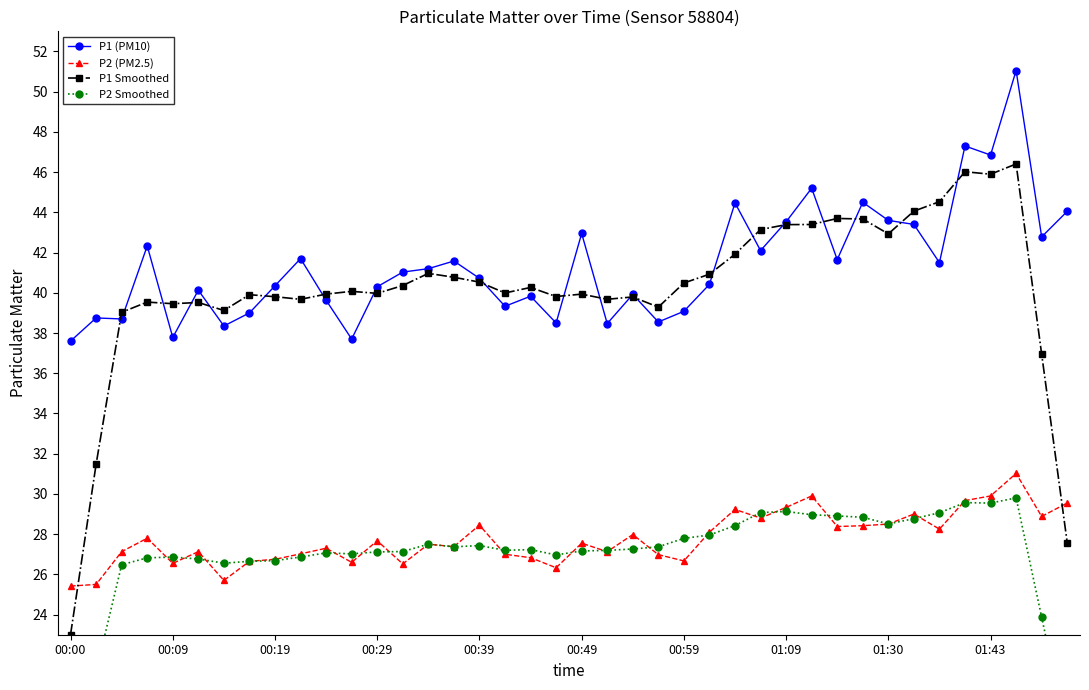

True or false: P1 (PM10) has more than 2 interior local peaks.

True